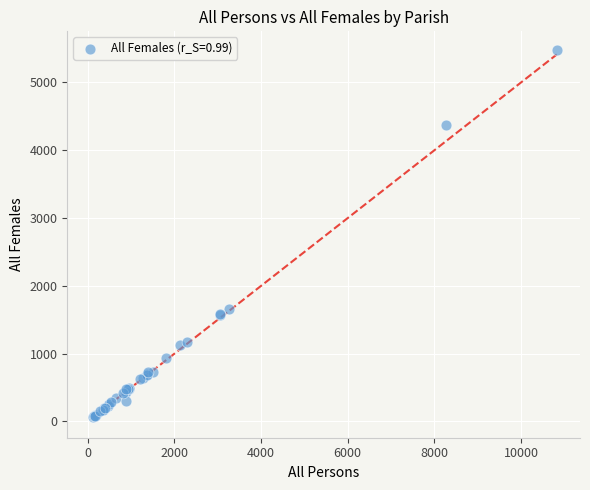

What Y value in the scatter plot is closest to 2773?

1653